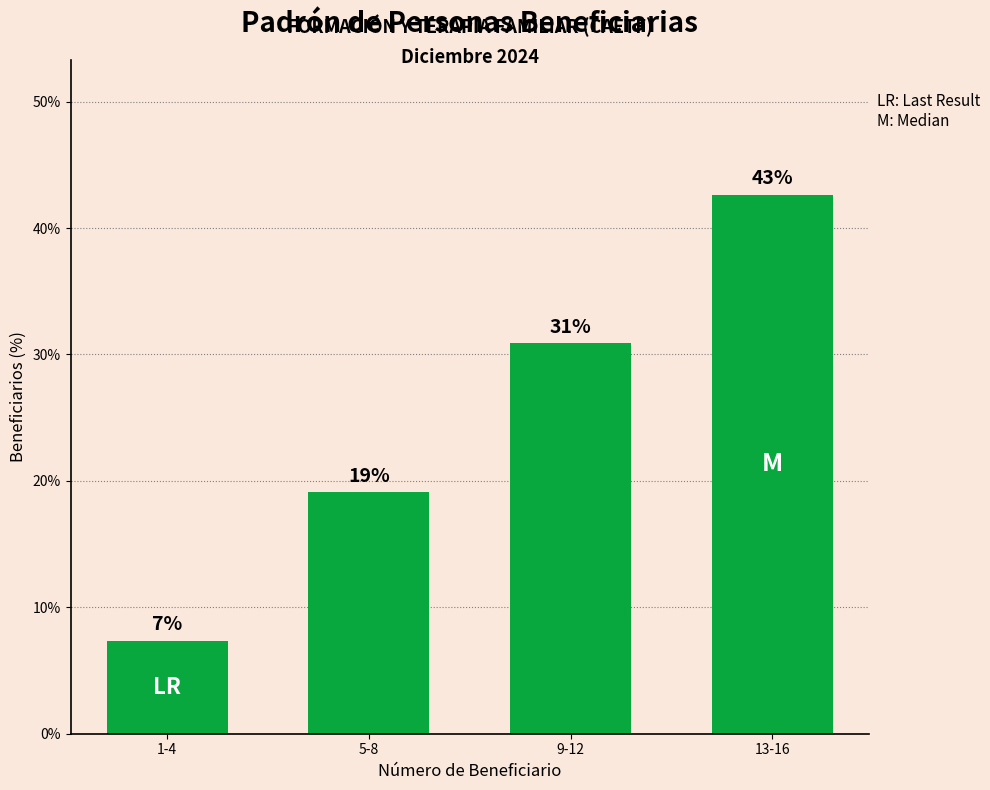

Are the bars horizontal?

No